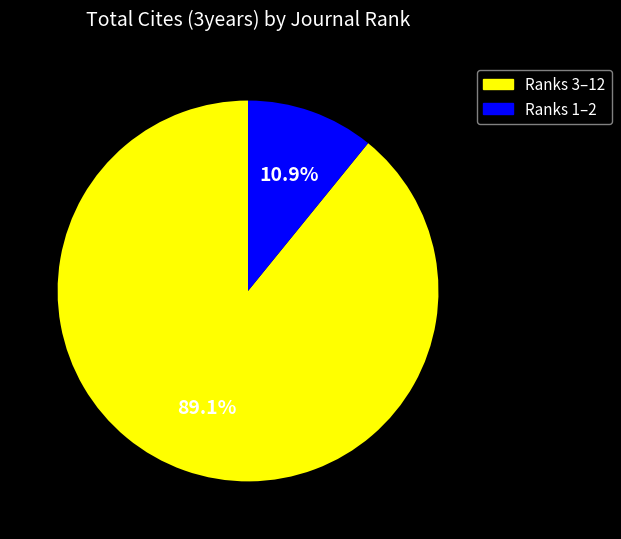

Does any single category account for the majority?

Yes